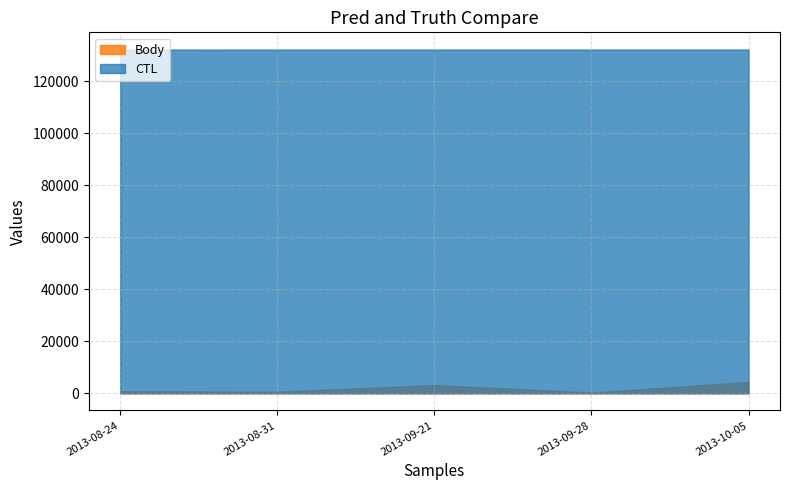

True or false: Body and CTL intersect in this chart.

False